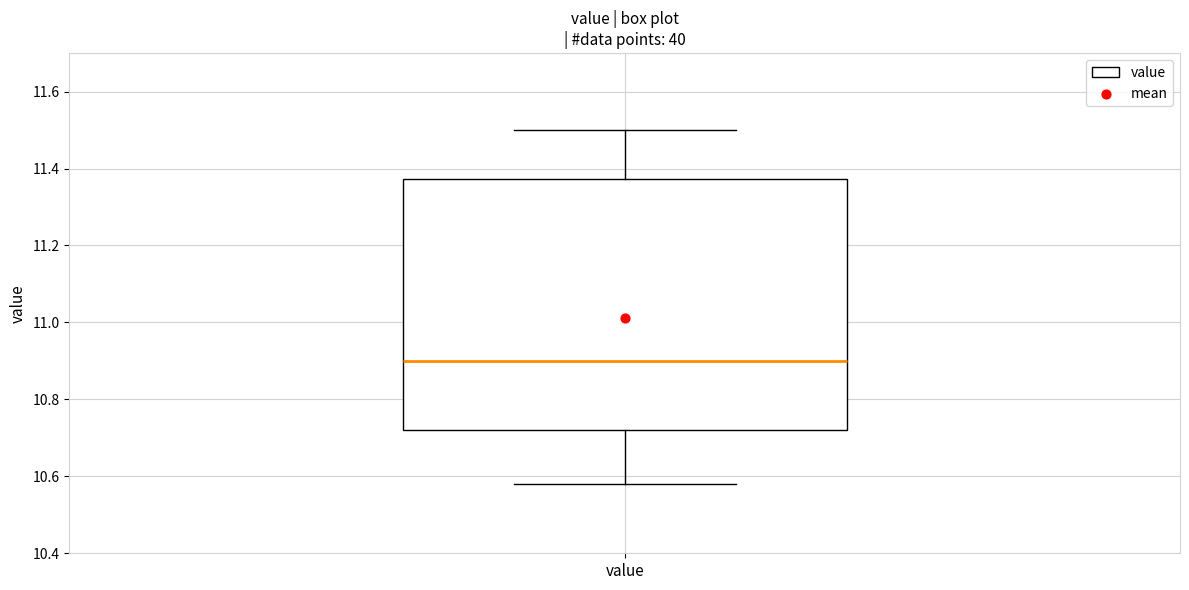

Transcribe this box plot: give where the median line is, the range the box spans, and where the two whiskers end, as read against the y-axis. The values are not printed on the chart, so give them approximately, as read against the axis.

median 10.90, box 10.72 to 11.38, whiskers 10.58 to 11.50